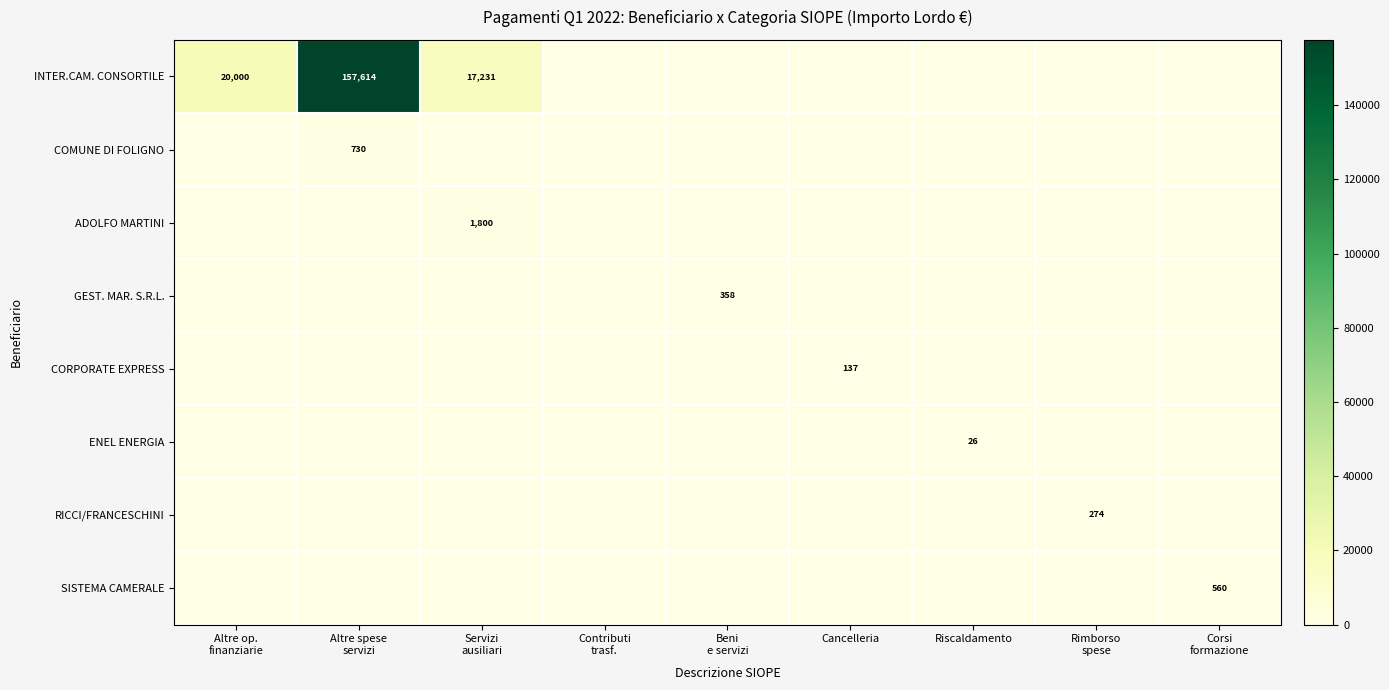

What is the highest value of the INTER.CAM. CONSORTILE series?

157614.3